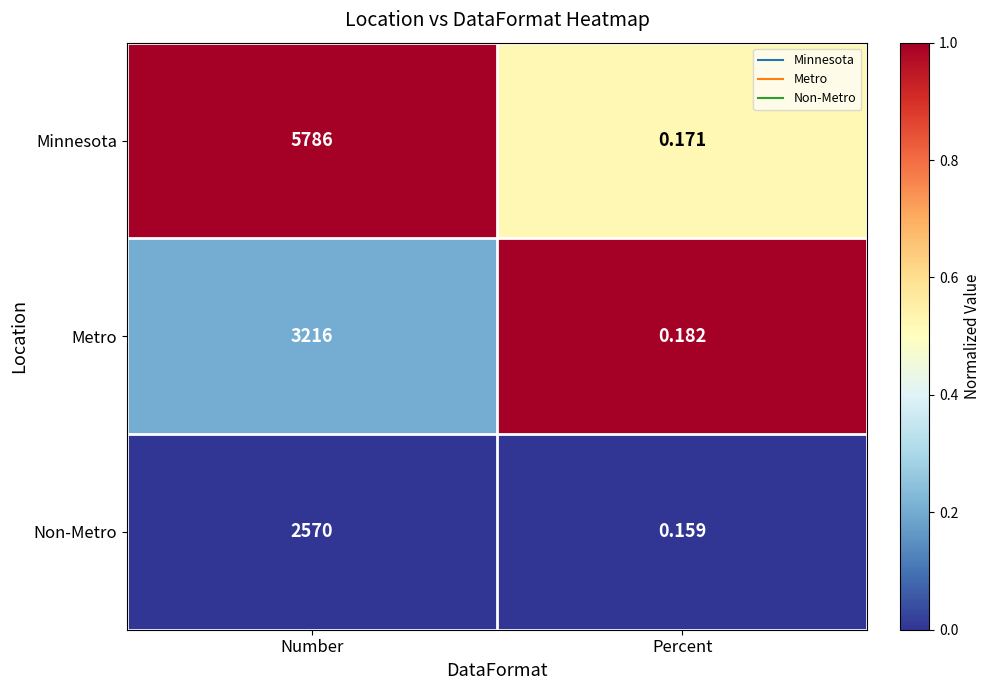

Where is Metro nearest to the value 1608?

Percent